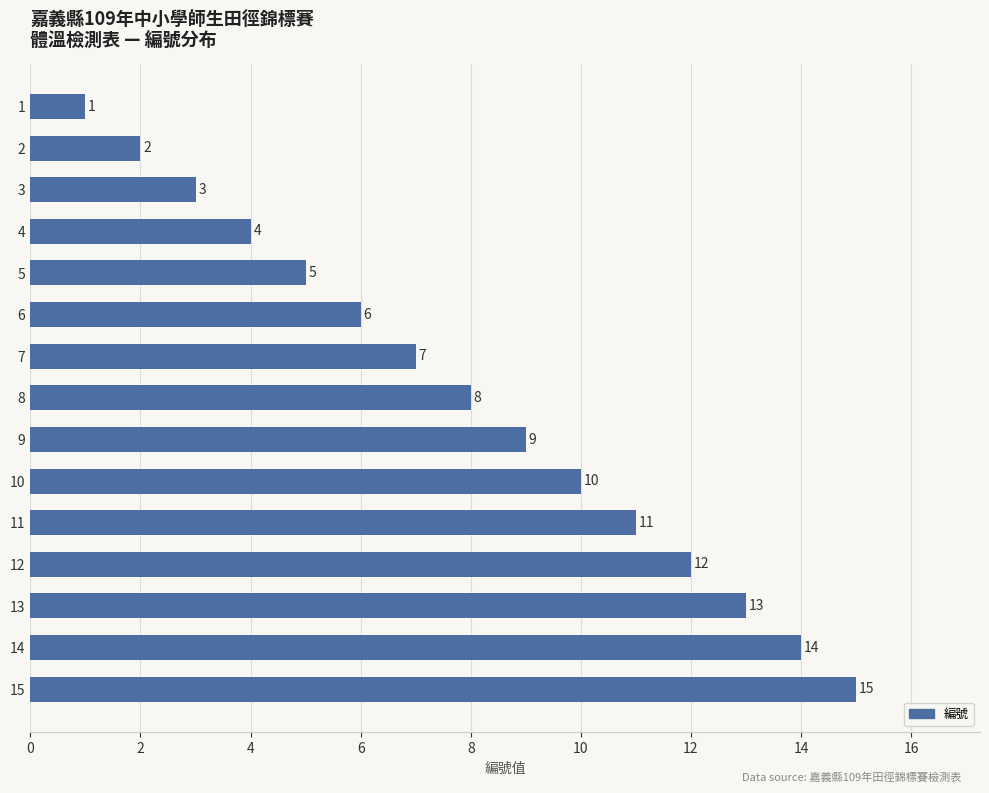

At which label is the value closest to 8?

8